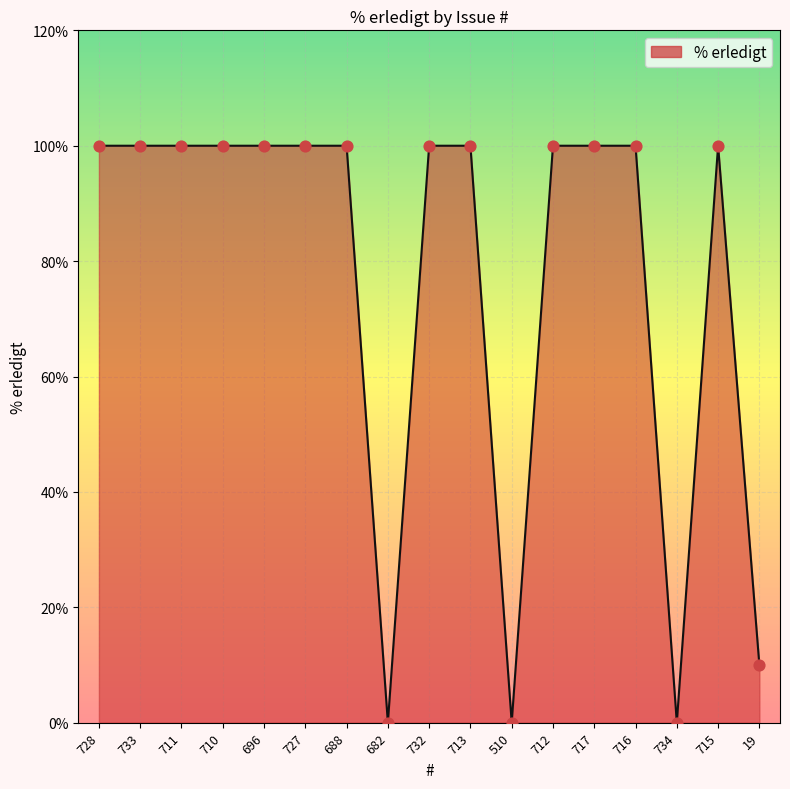

What is the ratio of the value at 710 to the value at 732?

1.0